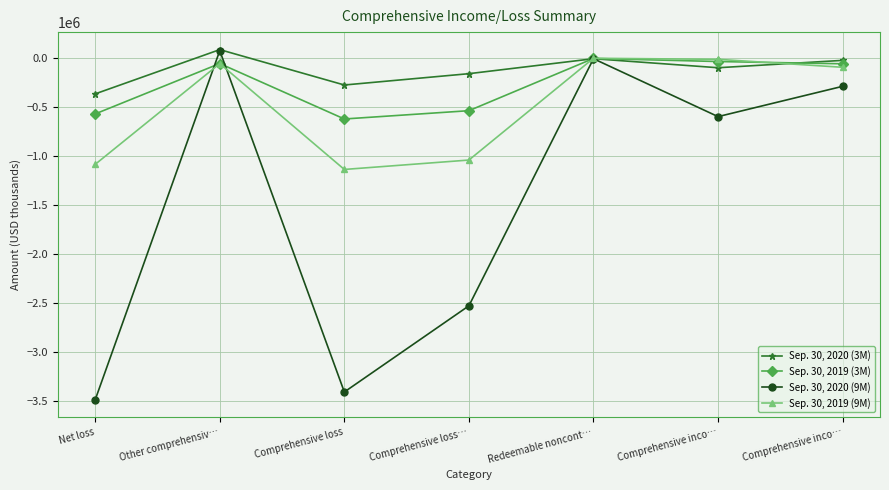

Rank the series by their maximum value, from highest to lowest.

Sep. 30, 2020 (3M), Sep. 30, 2020 (9M), Sep. 30, 2019 (9M), Sep. 30, 2019 (3M)